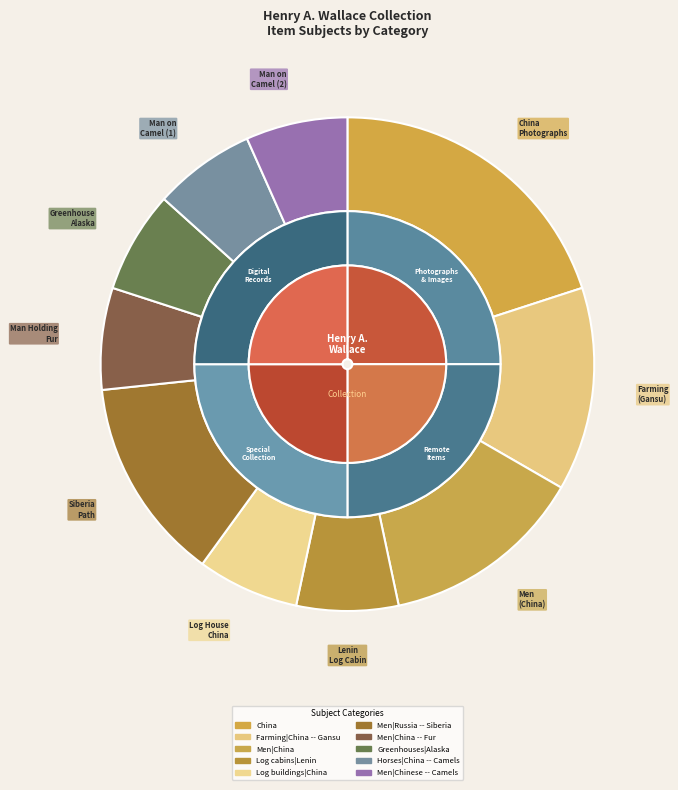

To the nearest percent, what is the difference between the largest and smallest slice percentages?

13%